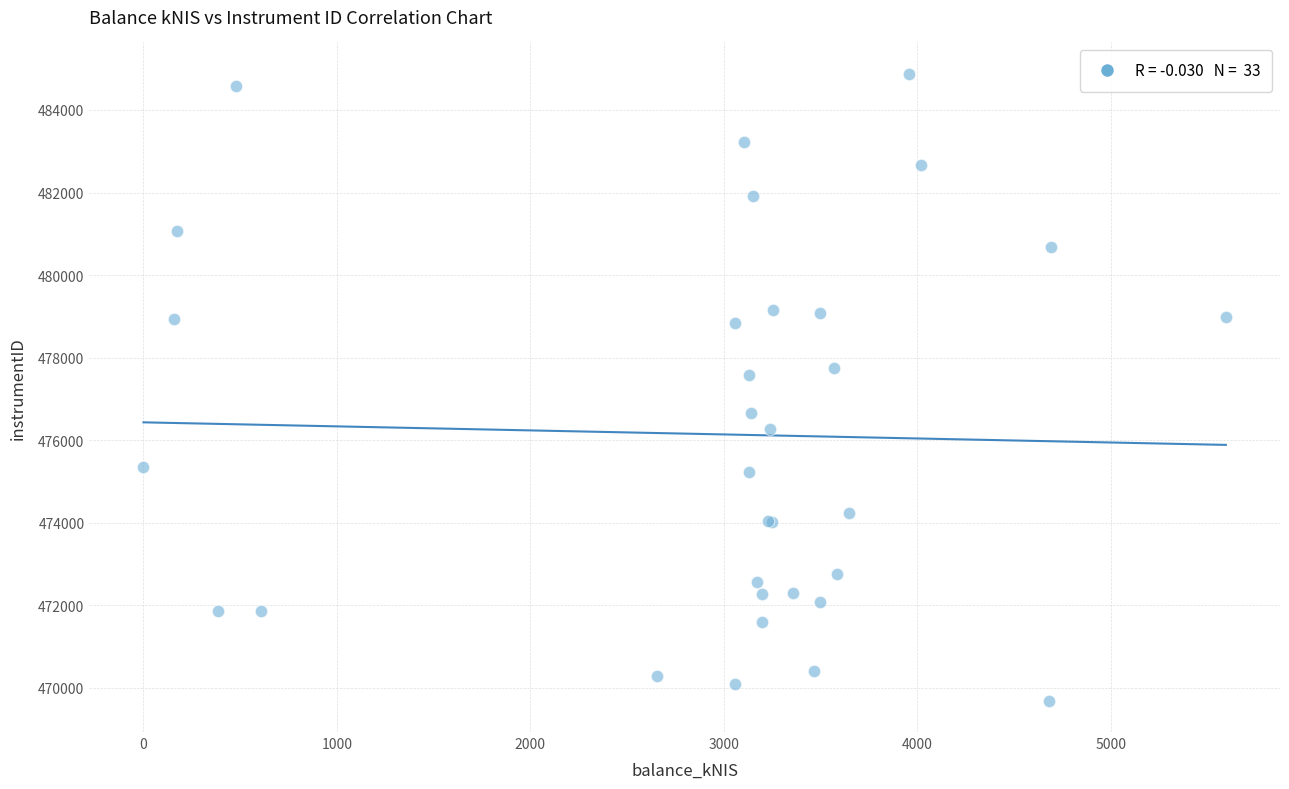

What Y value in the scatter plot is closest to 477281?

477585.8